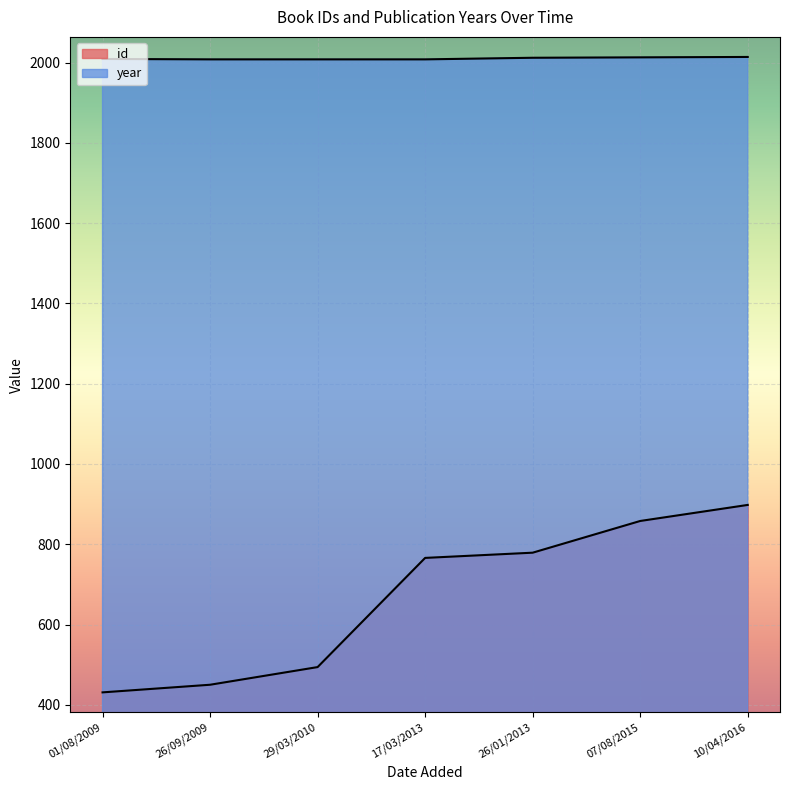

What is the greatest value displayed?

2014